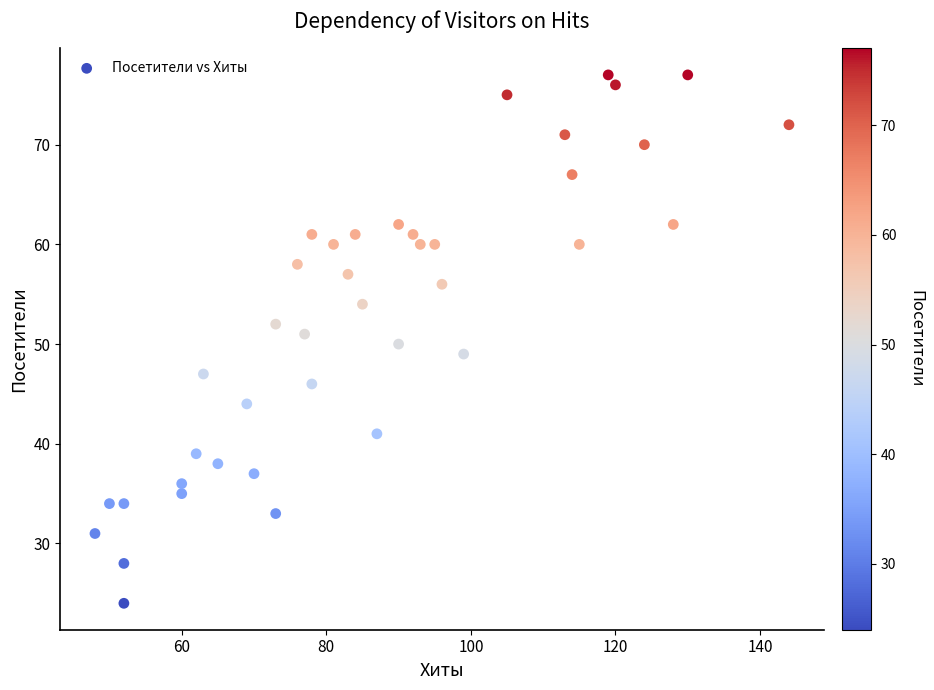

What is the range of Y values (max minus min)?

53